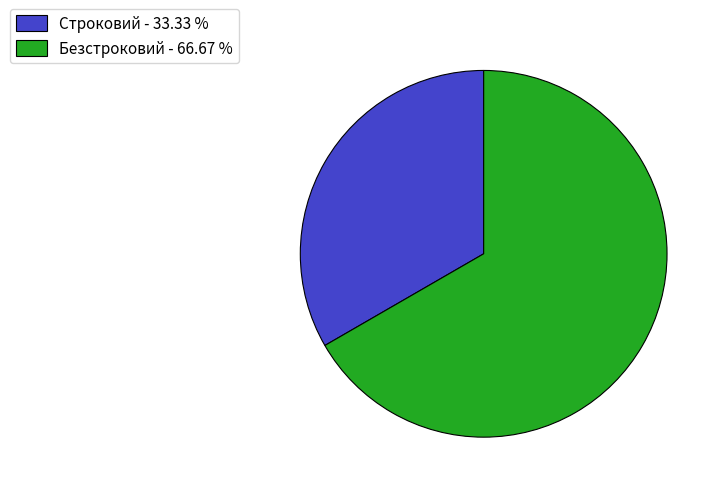

How many slices are in this pie chart?

2